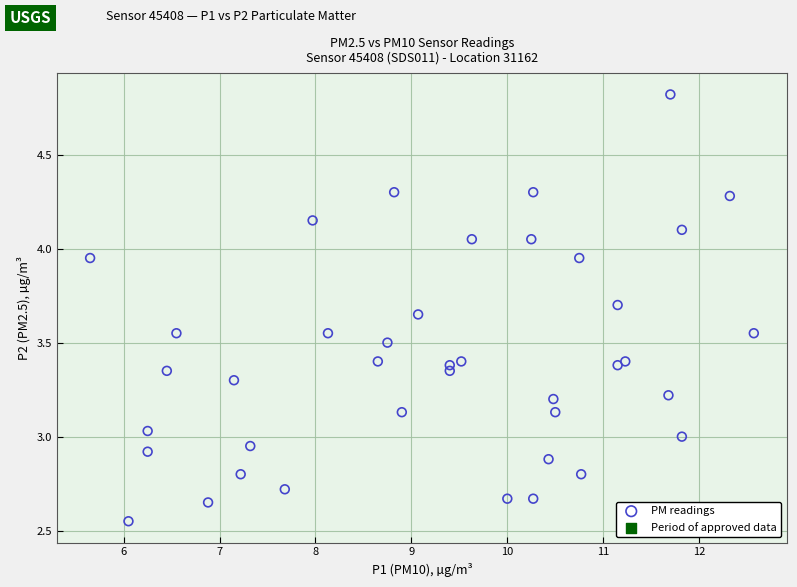

What is the range of Y values (max minus min)?

2.3